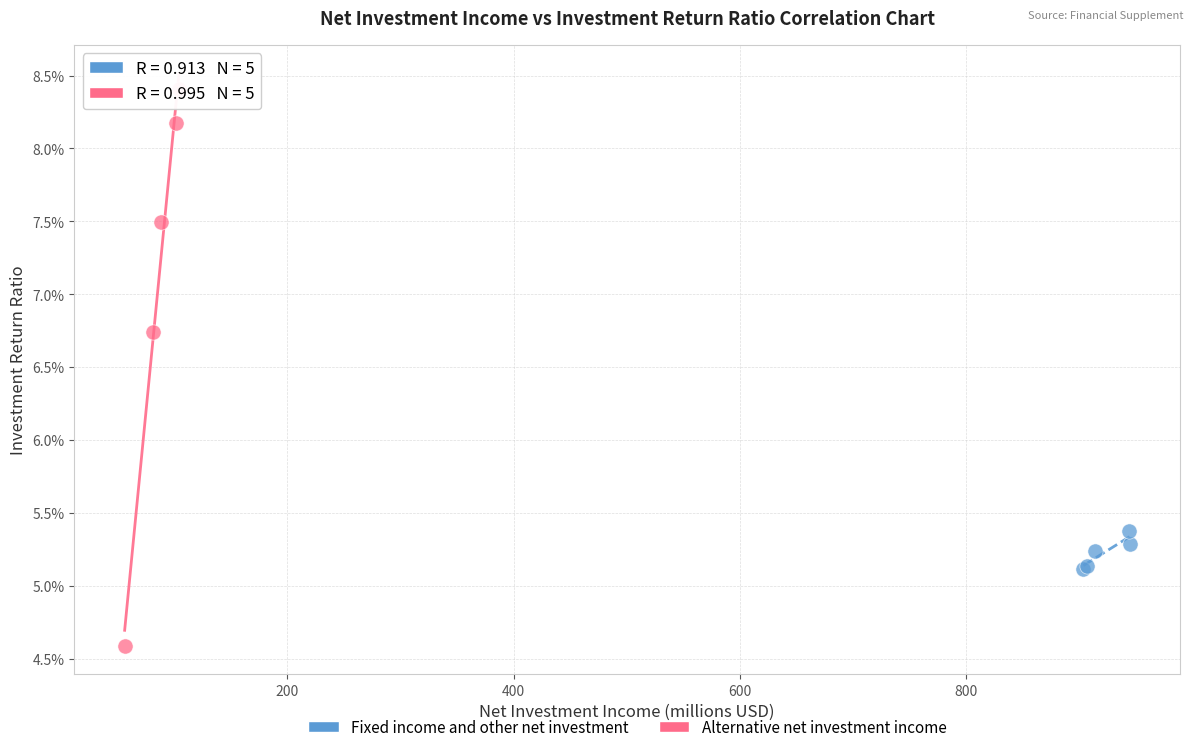

What are all the series names shown in the legend?

Fixed income and other net investment, Alternative net investment income